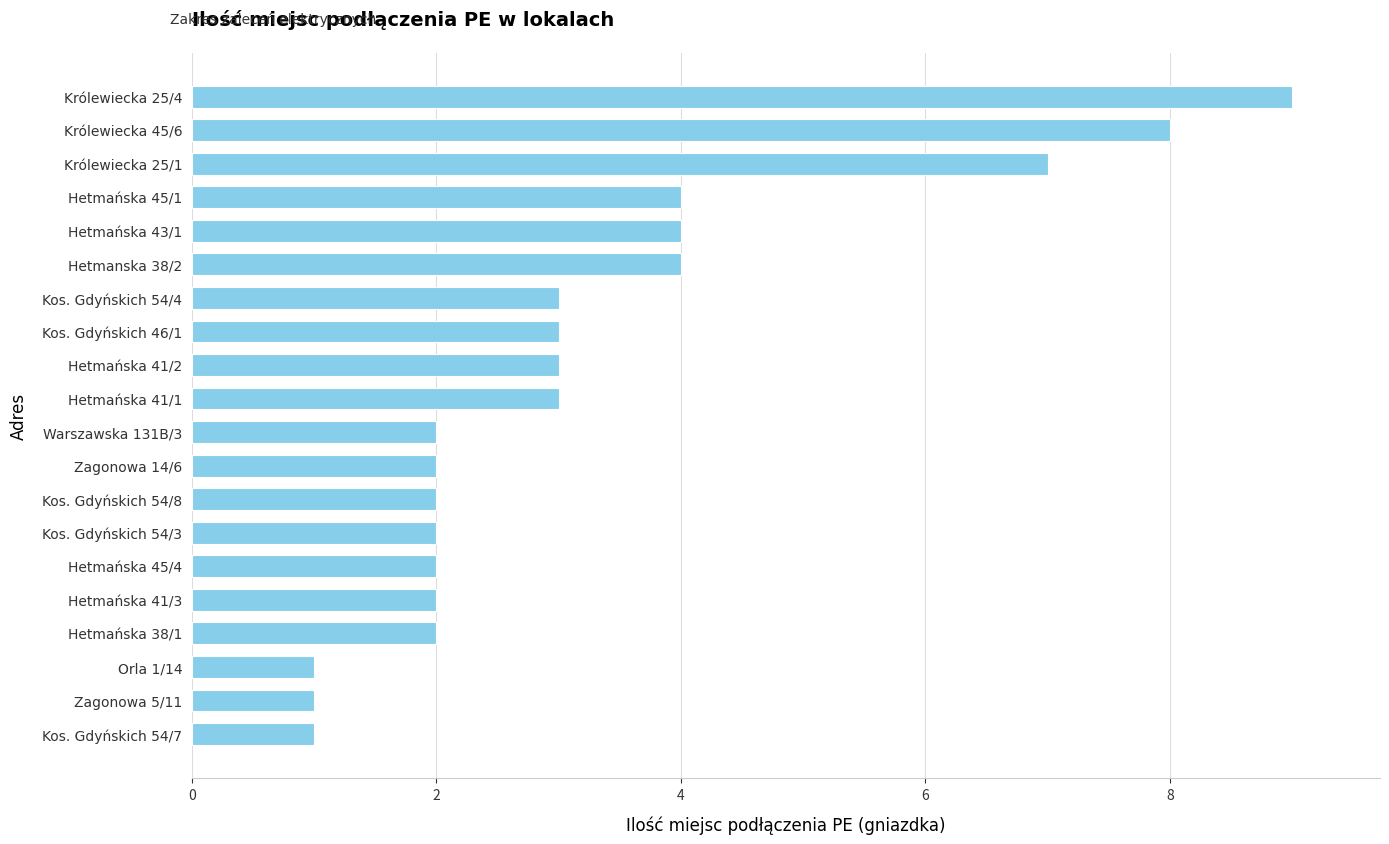

How many values are between 2 and 4?

14